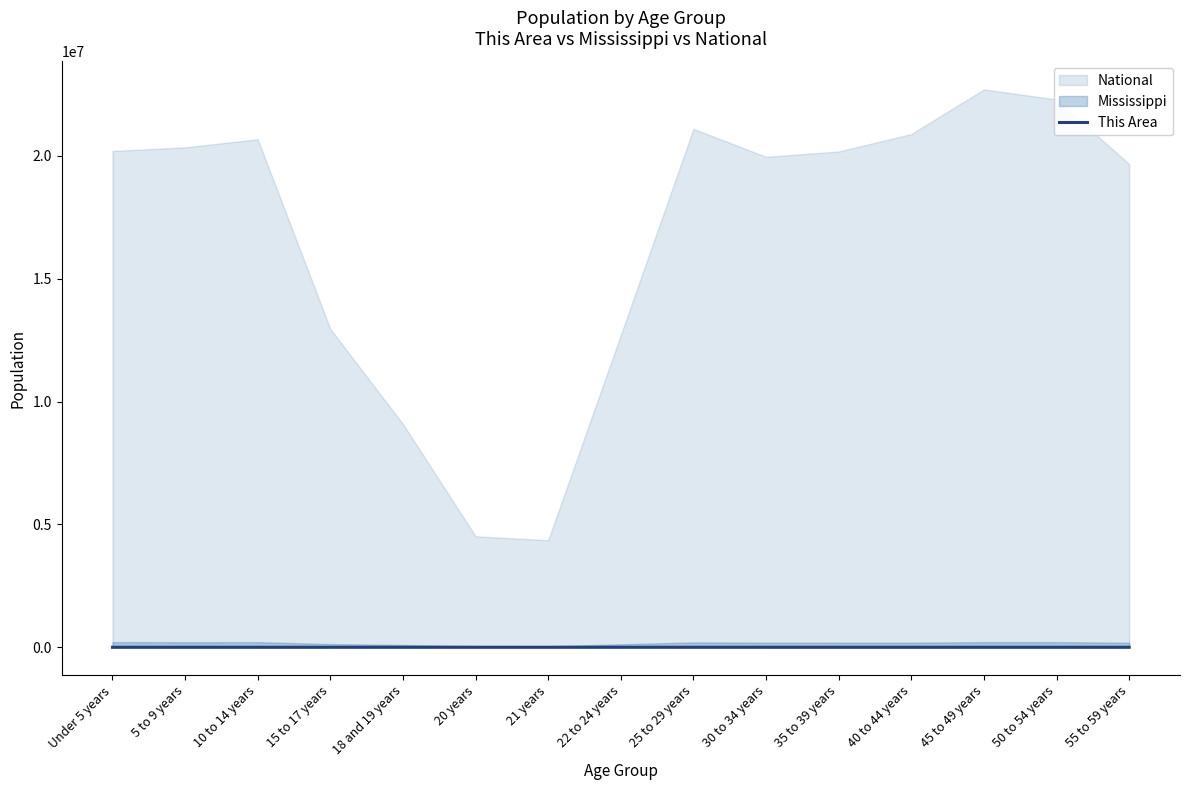

What is the sum of all values?

601